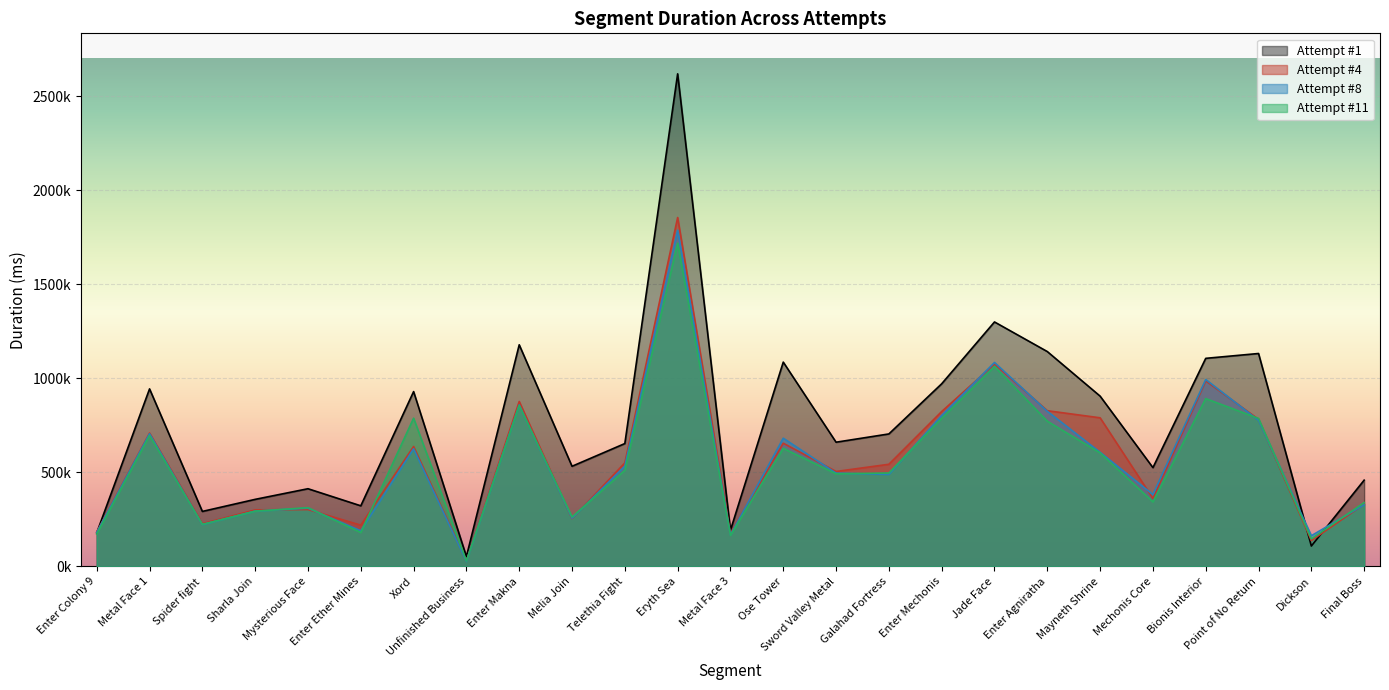

True or false: Attempt #8 and Attempt #11 intersect in this chart.

True